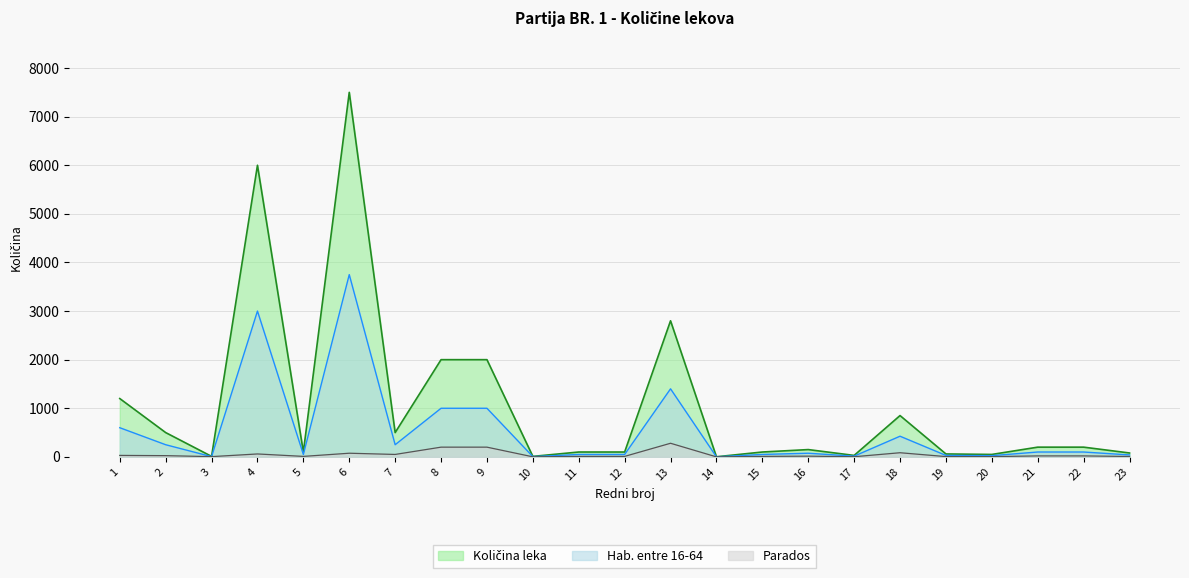

What is the change in value from 13 to 15?

-2700